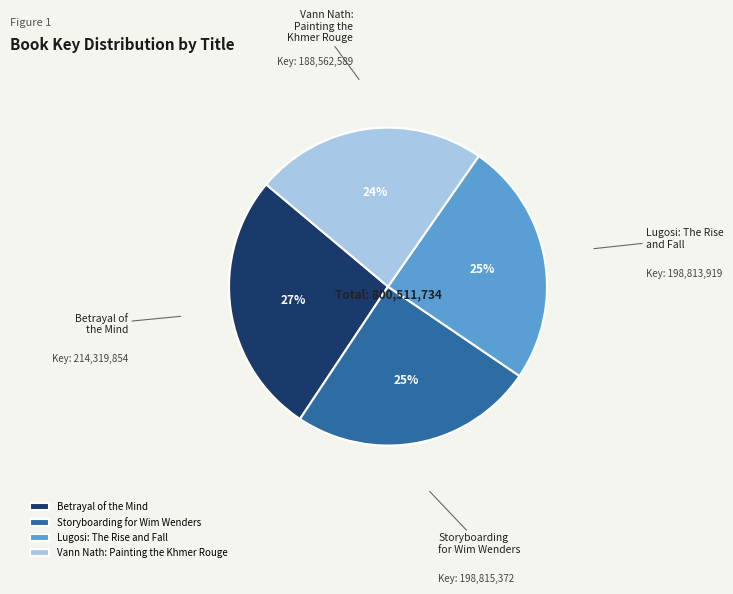

Does any single category account for the majority?

No